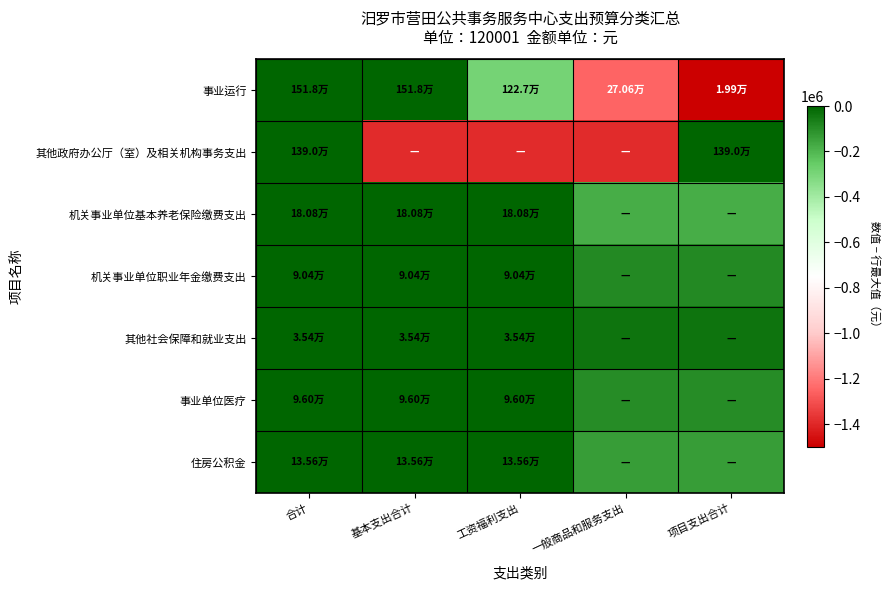

Rank the series at 一般商品和服务支出 from highest to lowest value.

其他社会保障和就业支出, 机关事业单位职业年金缴费支出, 事业单位医疗, 住房公积金, 机关事业单位基本养老保险缴费支出, 事业运行, 其他政府办公厅（室）及相关机构事务支出